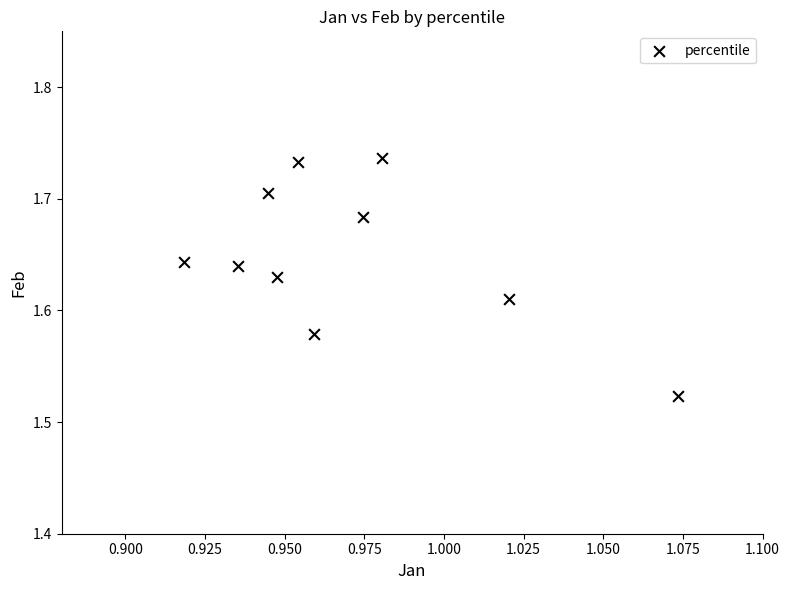

What is the average X value?

1.0